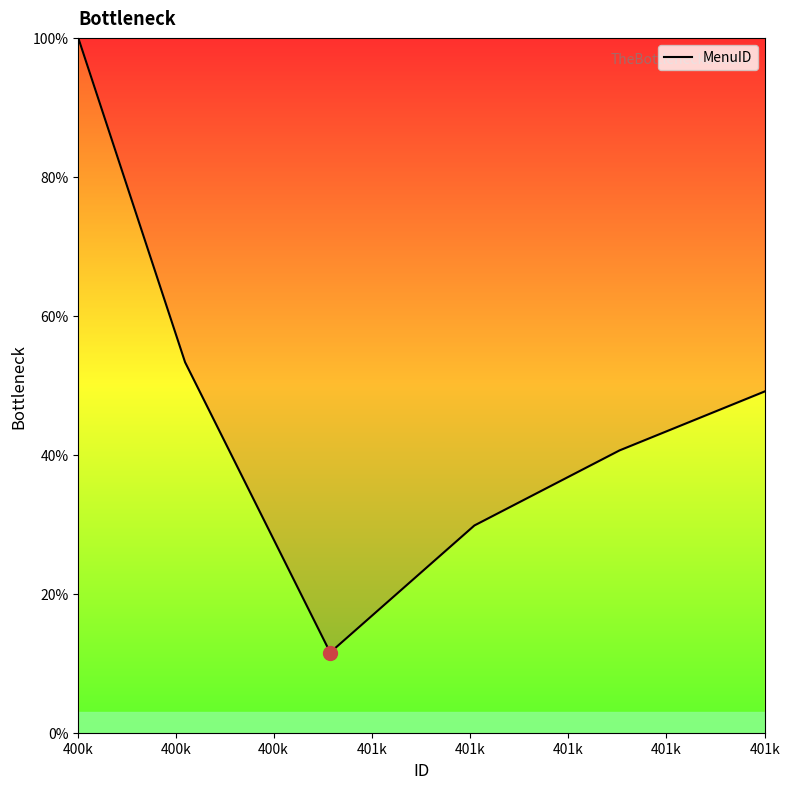

Does the chart display data point markers on the line(s)?

No